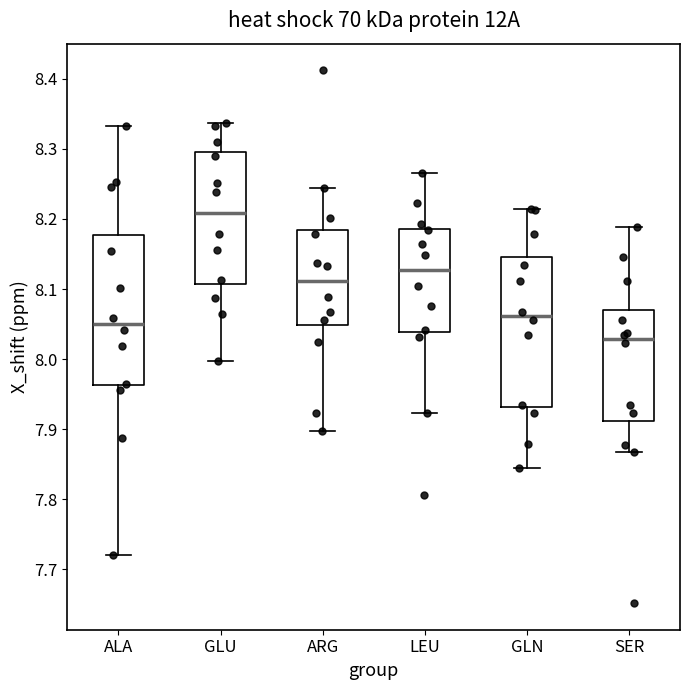

Reading left to right, read every box against the y-axis: the position of its median line, the range the box covers, and the ends of its whiskers. The values are not printed on the chart, so give them approximately, as read against the axis.

ALA: median 8.05, box 7.96 to 8.18, whiskers 7.72 to 8.33
GLU: median 8.21, box 8.11 to 8.30, whiskers 8.00 to 8.34
ARG: median 8.11, box 8.05 to 8.18, whiskers 7.90 to 8.24
LEU: median 8.13, box 8.04 to 8.19, whiskers 7.92 to 8.27
GLN: median 8.06, box 7.93 to 8.15, whiskers 7.85 to 8.21
SER: median 8.03, box 7.91 to 8.07, whiskers 7.87 to 8.19